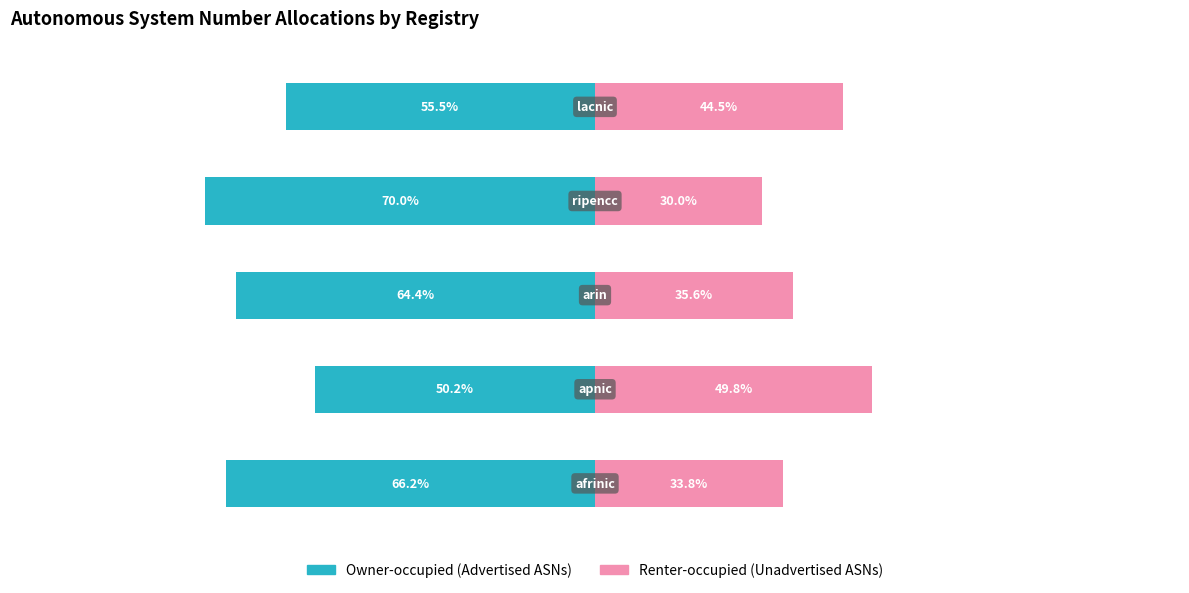

At which label does Renter-occupied (Unadvertised ASNs) first exceed 35?

1